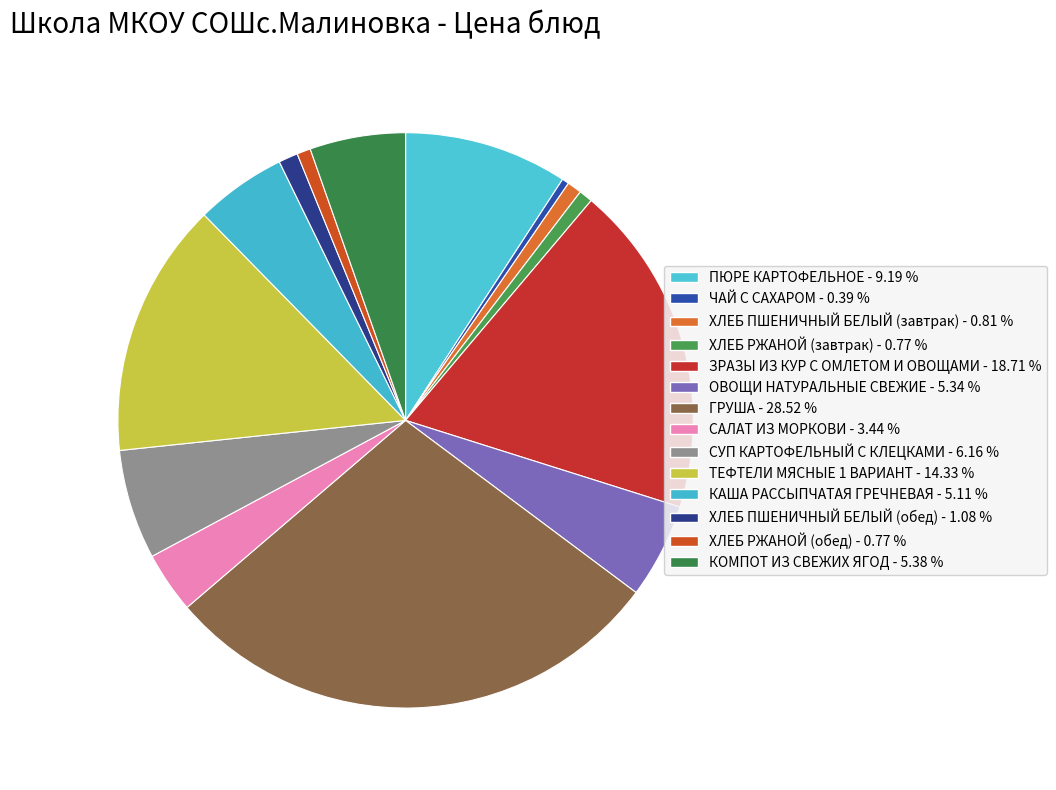

To the nearest percent, what portion does ХЛЕБ ПШЕНИЧНЫЙ БЕЛЫЙ (завтрак) represent?

1%